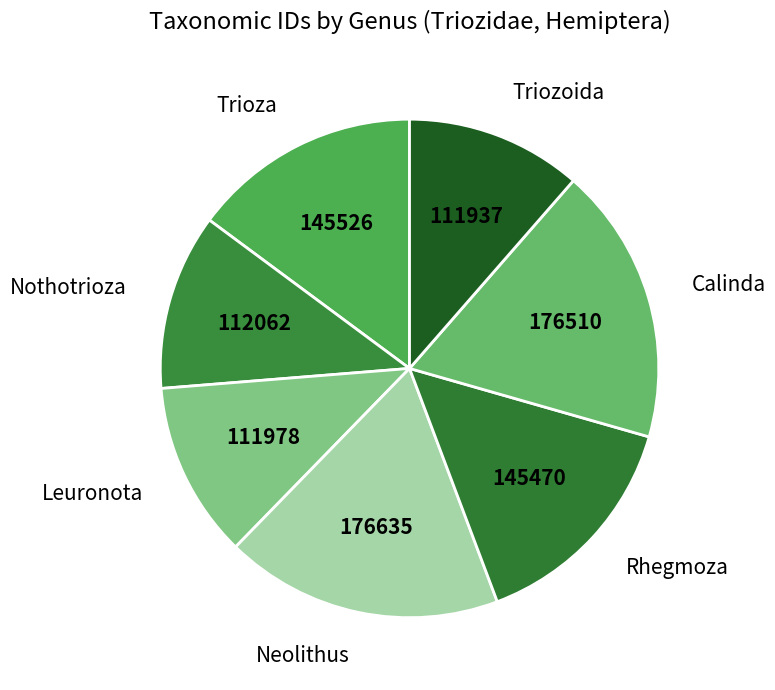

Is there a majority slice in this chart?

No